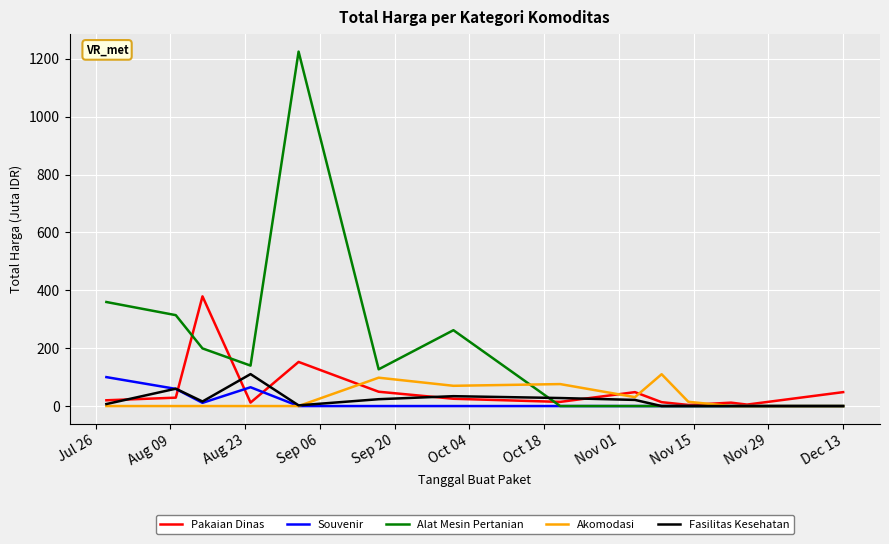

What is the difference between the maximum and minimum values in the Fasilitas Kesehatan series?

110.4